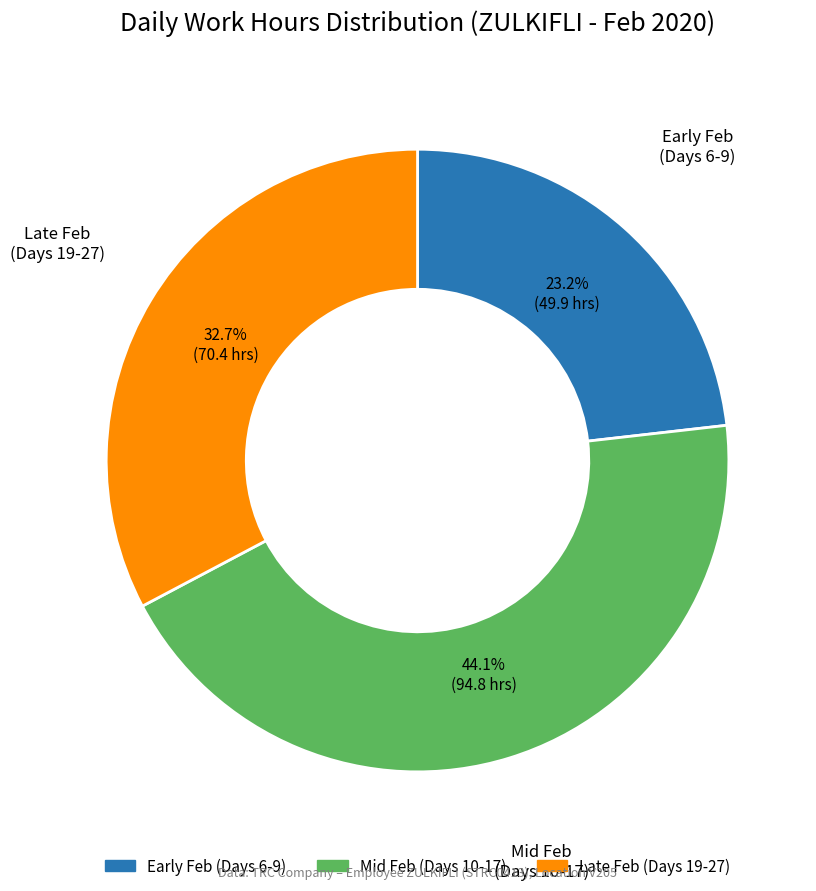

Is there a majority slice in this chart?

No